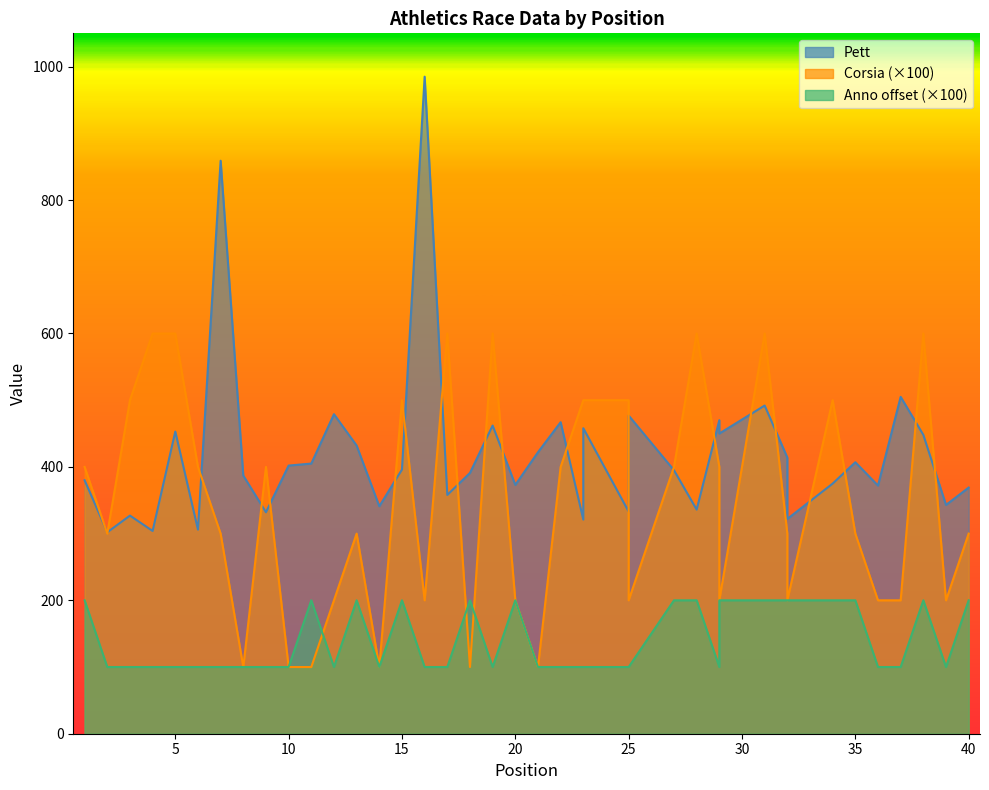

What is the difference between the maximum and minimum values in the Anno series?

100